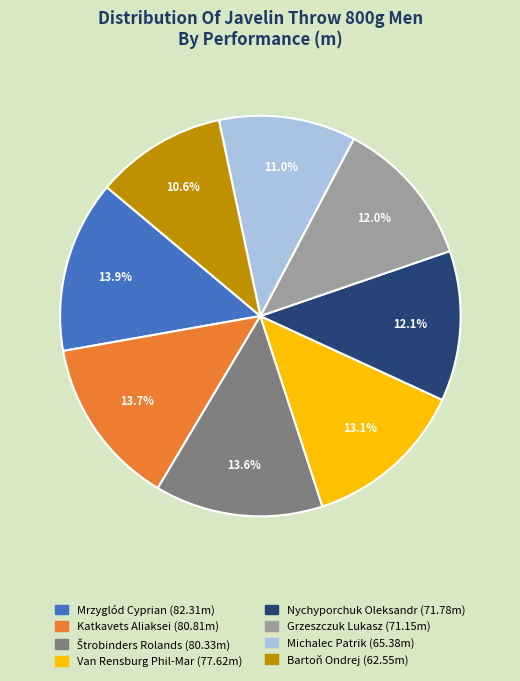

Approximately how many times larger is the value at Bartoň Ondrej compared to Van Rensburg Phil-Mar?

0.8